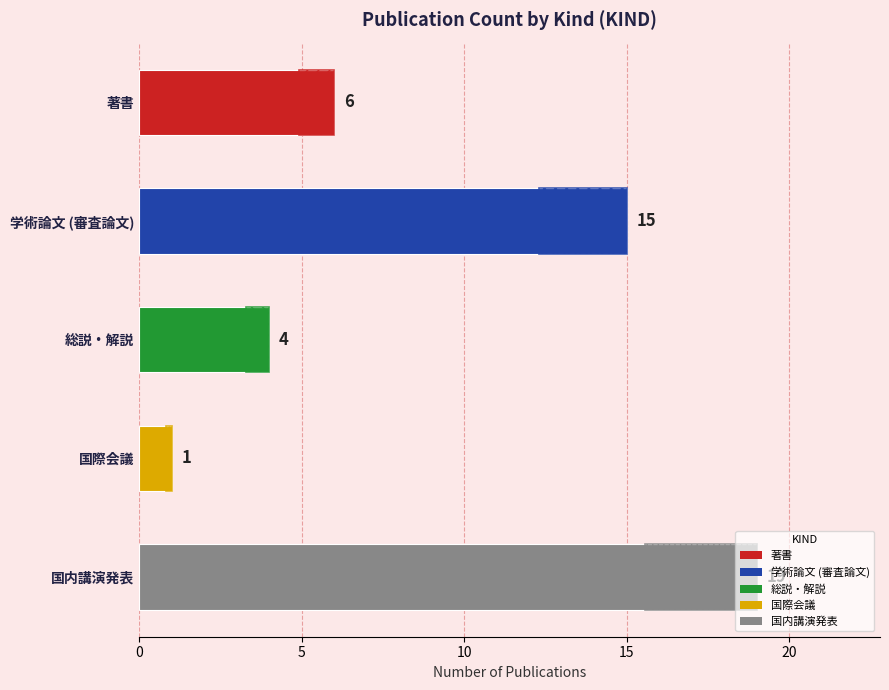

What is the average value?

9